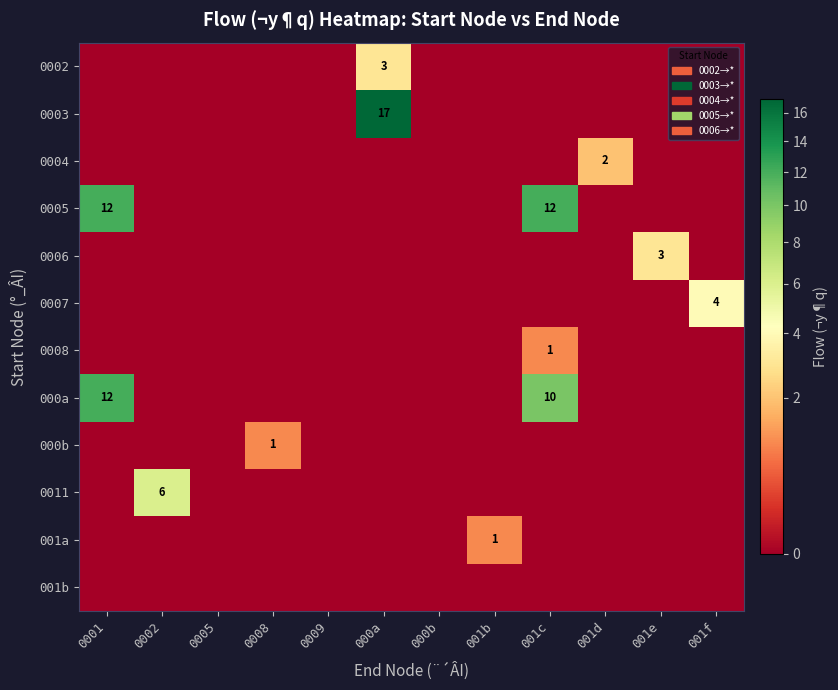

Is the value of 0011 at 000a greater than the value of 0003 at 001f?

No